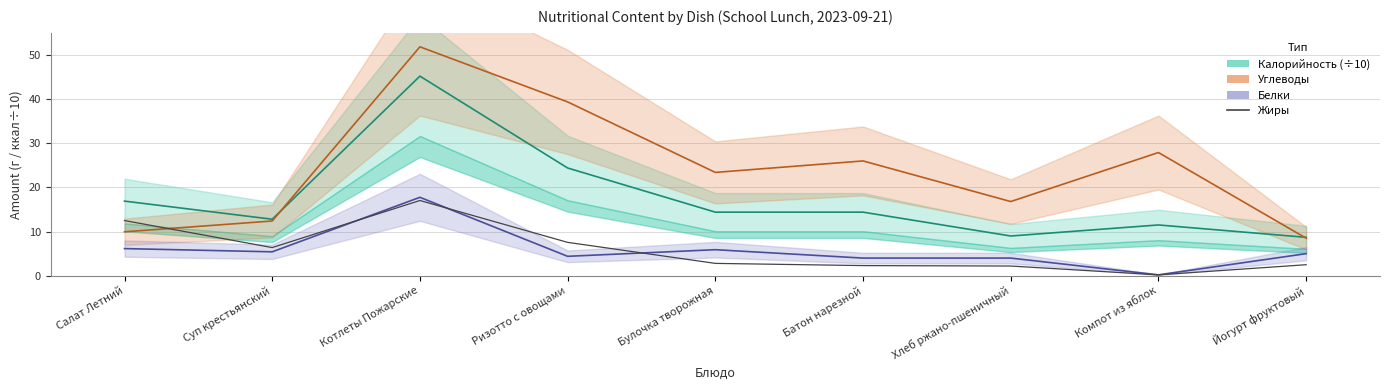

True or false: Углеводы has more than 0 interior local peaks.

True